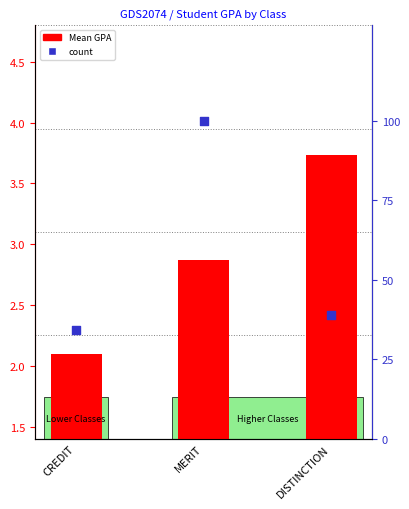

What is the change in value from CREDIT to DISTINCTION?

+4.9